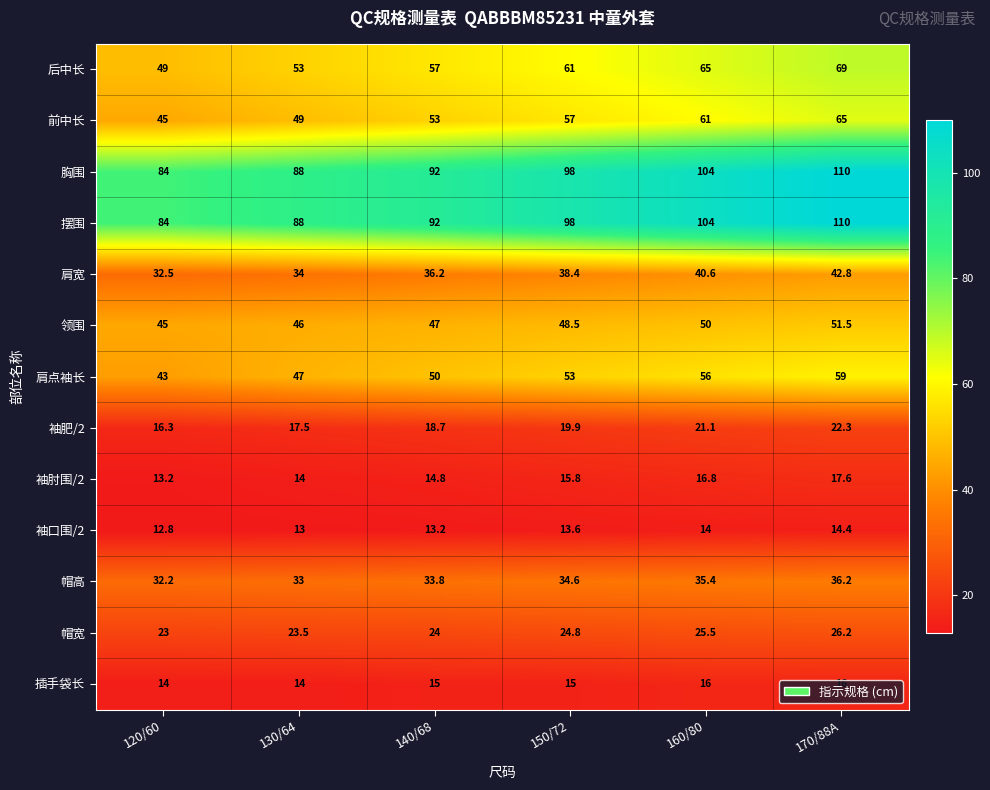

What is the difference between the highest and lowest values at 170/88A?

95.6